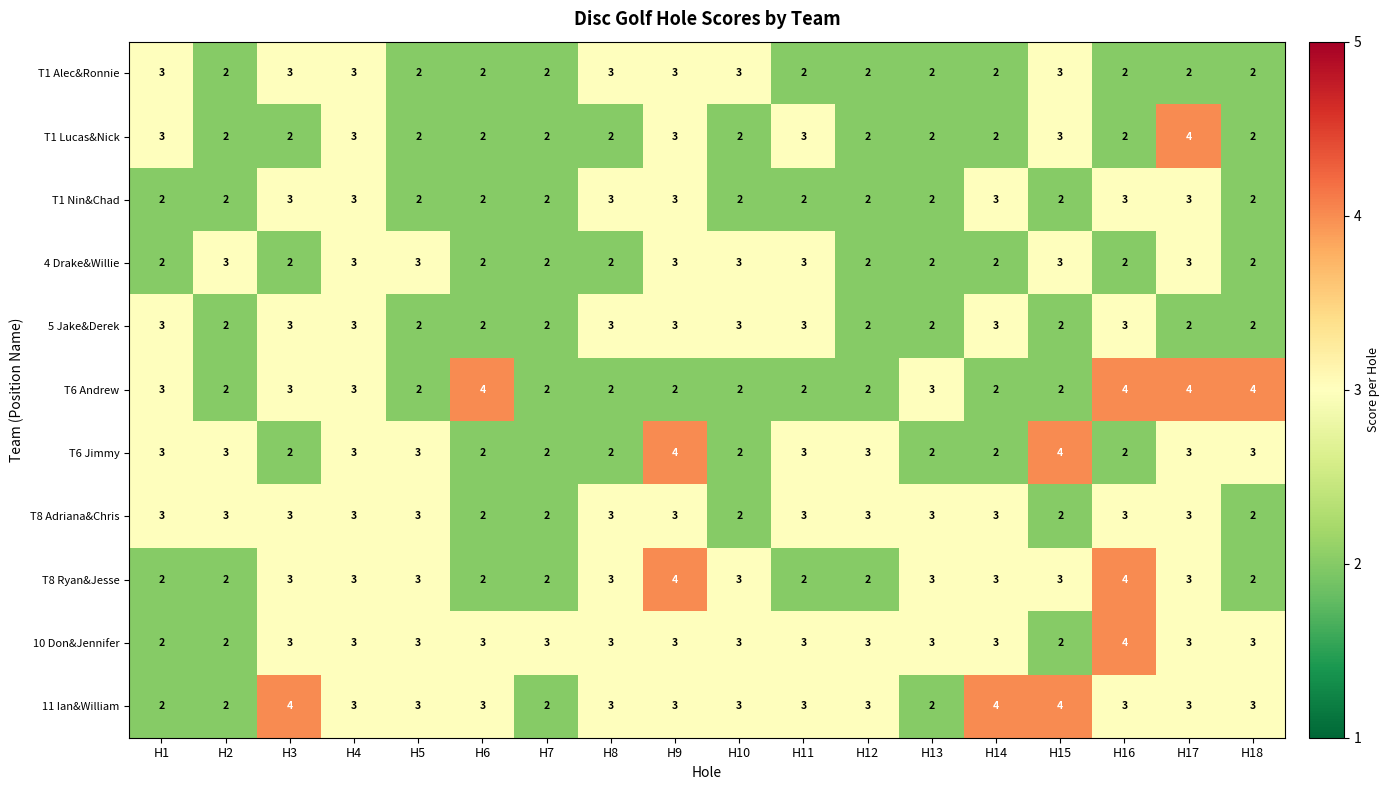

What is the greatest value displayed?

4